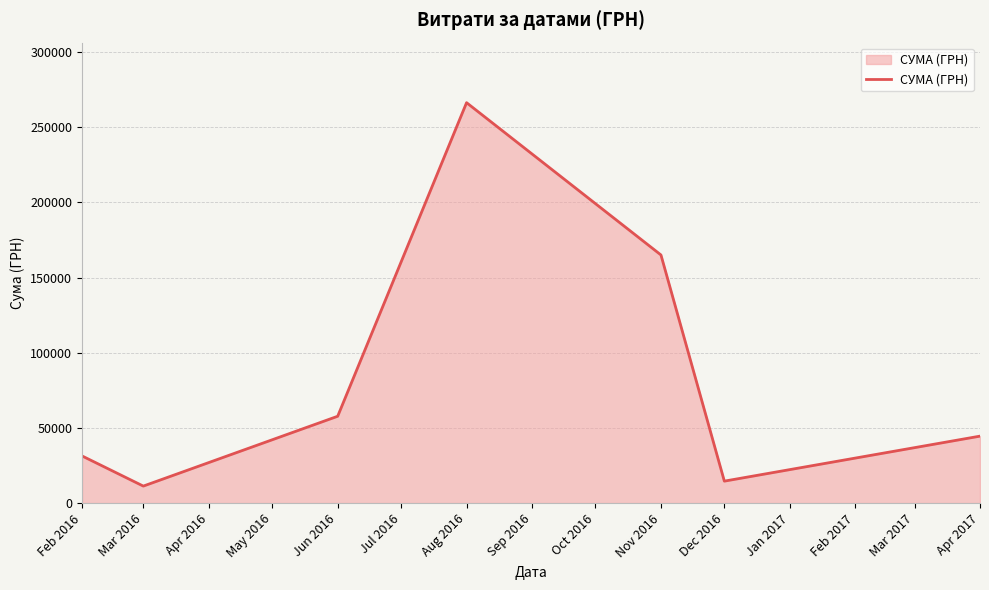

True or false: the data has more than 2 interior local peaks.

False